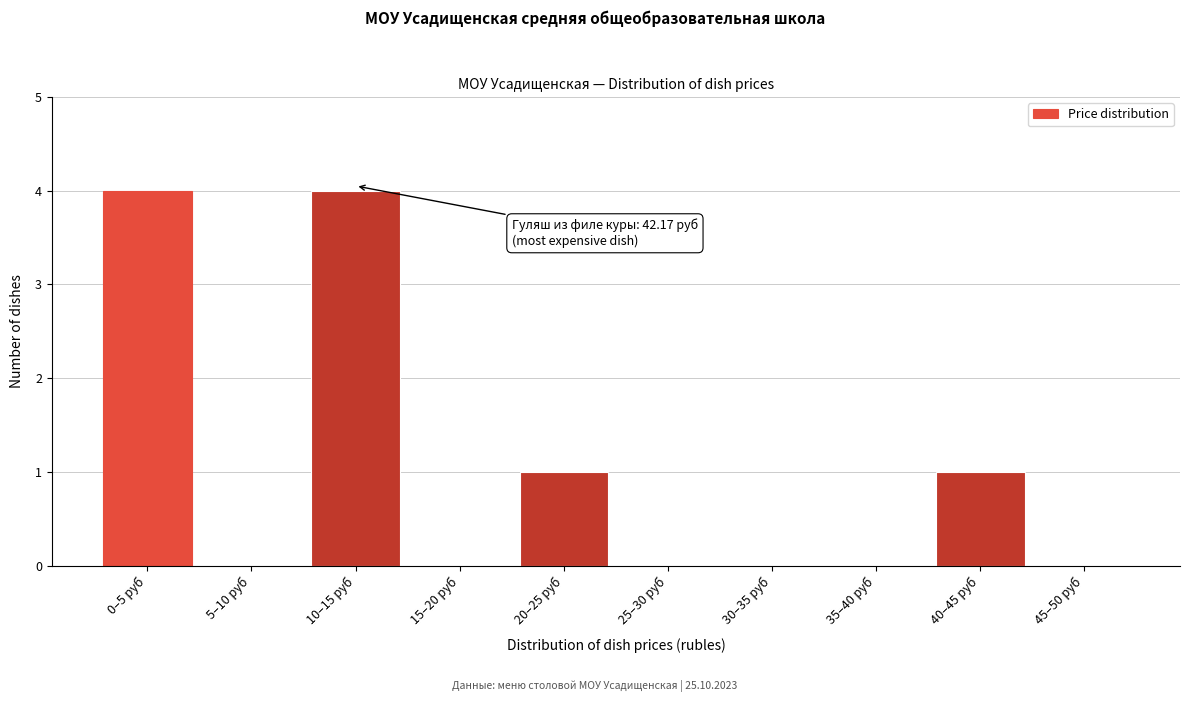

Reading right to left, transcribe all the data shown in this chart.

45–50 руб=0	40–45 руб=1	35–40 руб=0	30–35 руб=0	25–30 руб=0	20–25 руб=1	15–20 руб=0	10–15 руб=4	5–10 руб=0	0–5 руб=4